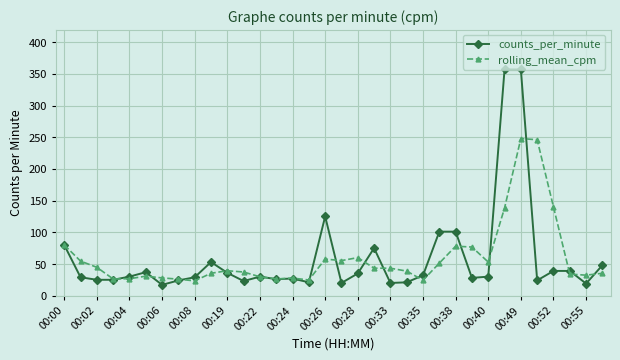

What is the value of the rolling_mean_cpm point at the 27th from the left?

53.0